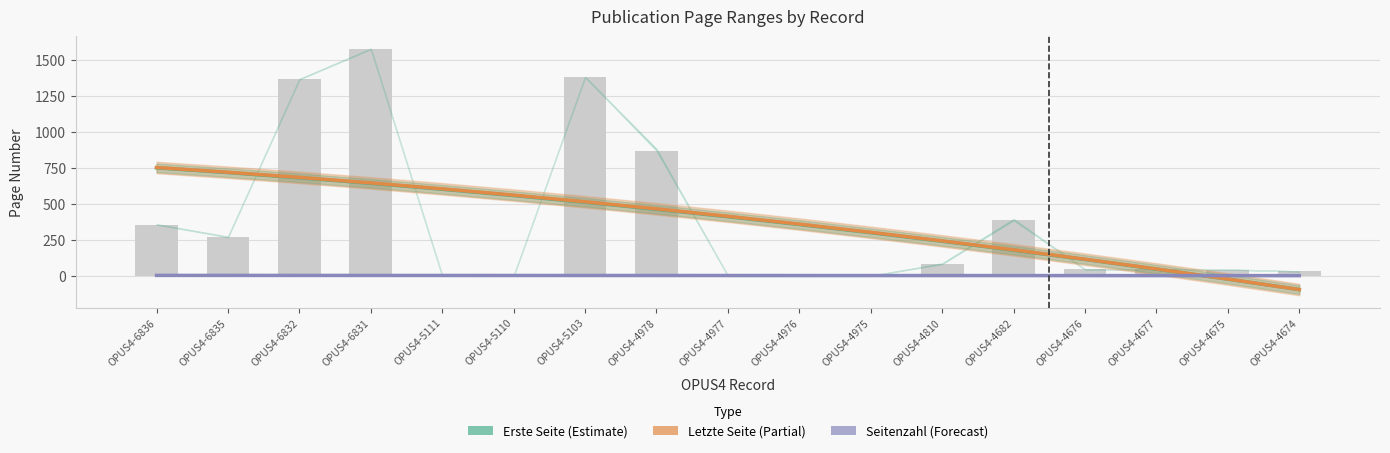

Is it true that Seitenzahl (Forecast) equals 2.4 at OPUS4-4977?

True